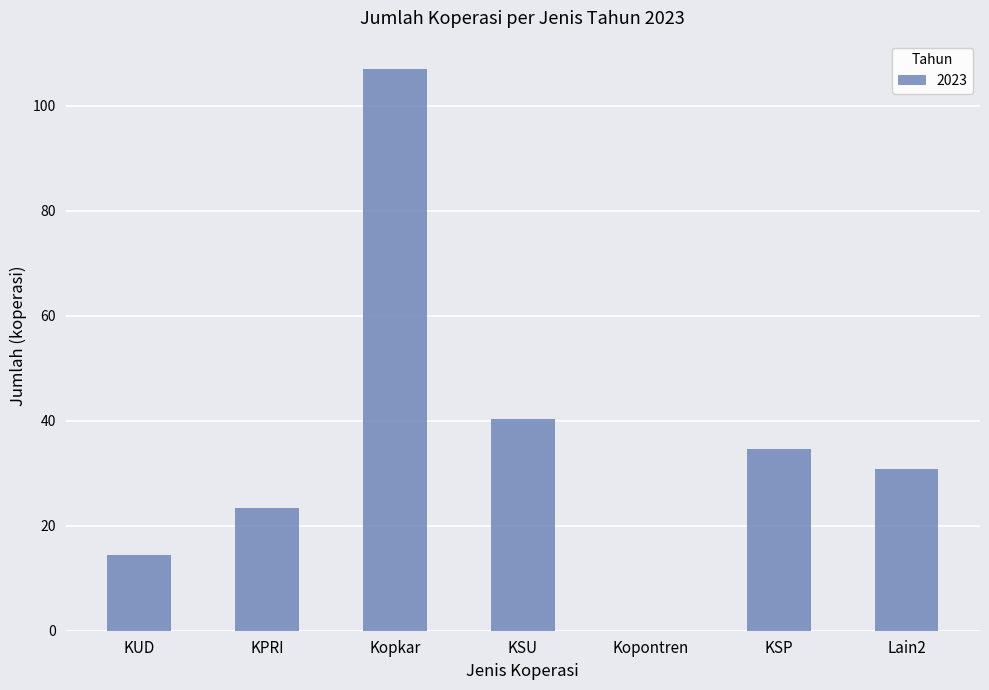

Are the bars horizontal?

No